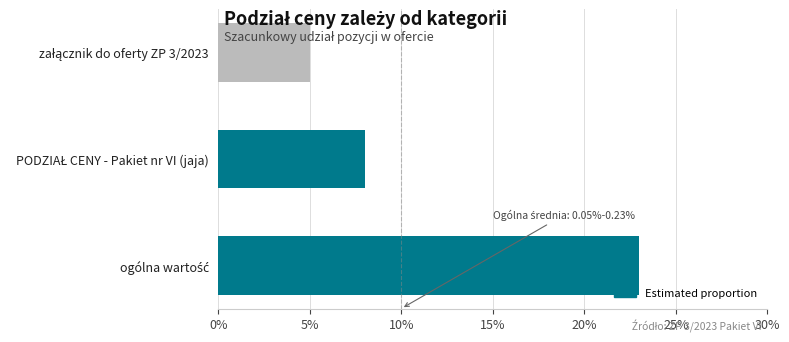

Are the bars horizontal?

Yes